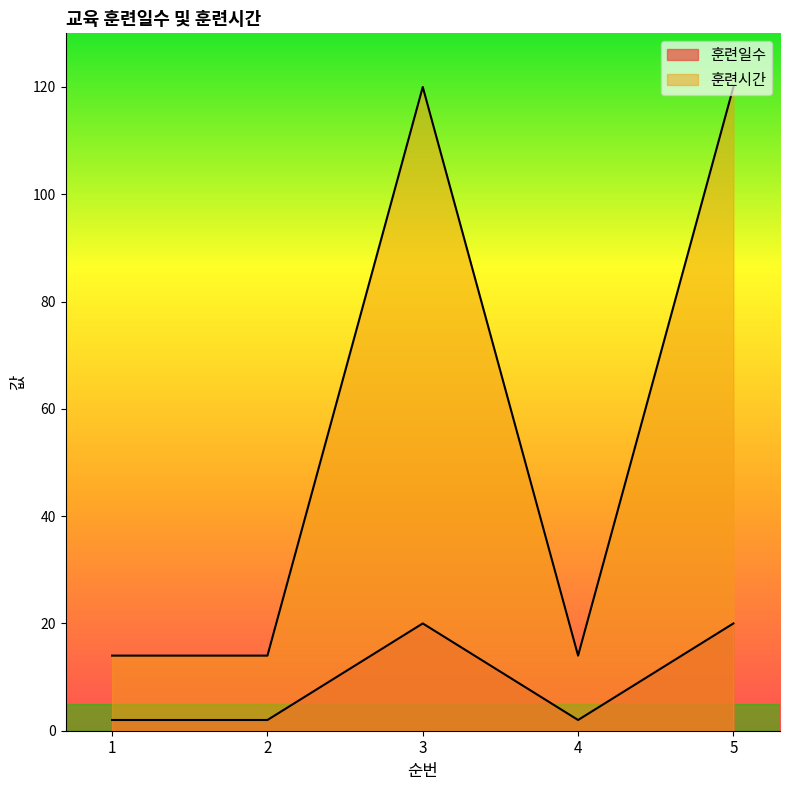

What is the total value across all series at 1?

16